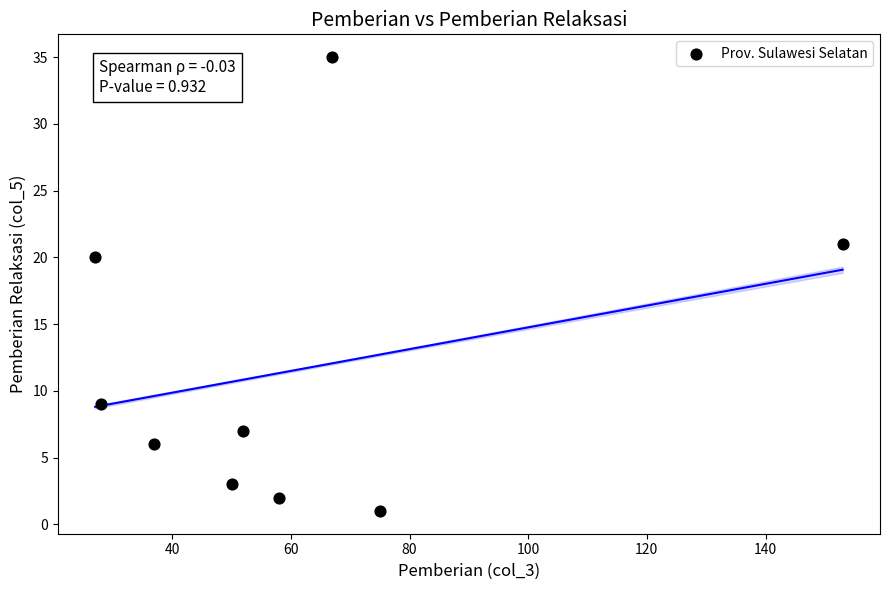

What Y value in the scatter plot is closest to 18?

20